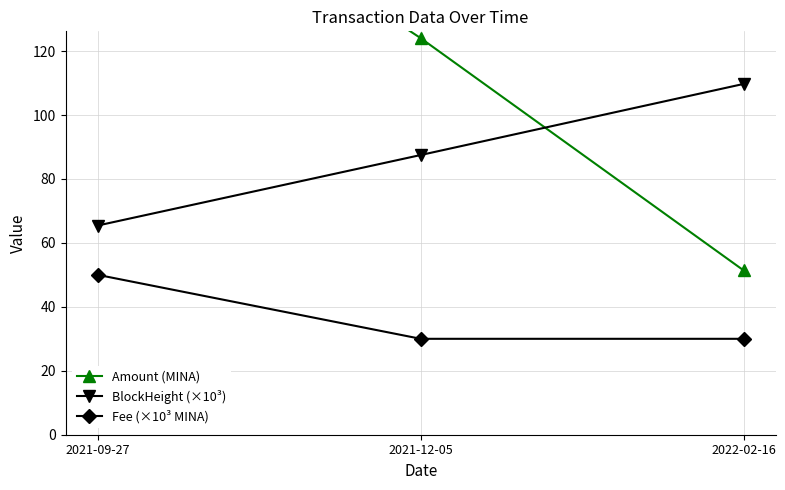

At which label is BlockHeight (×10³) closest to 87?

2021-12-05